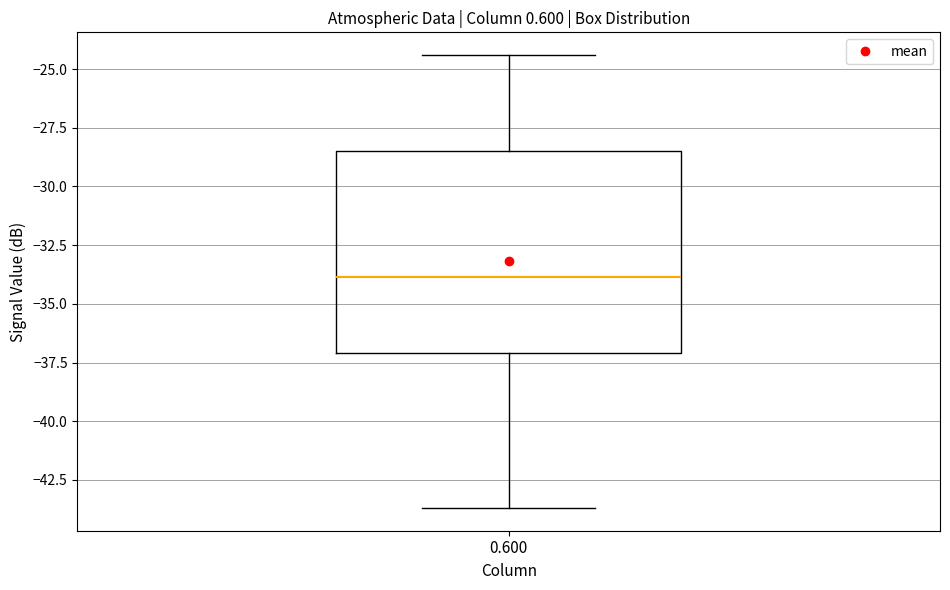

Read this box plot against the y-axis: the position of the median line, the range covered by the box, and the ends of both whiskers. The values are not printed on the chart, so give them approximately, as read against the axis.

median -34.0, box -37.0 to -28.5, whiskers -43.5 to -24.5